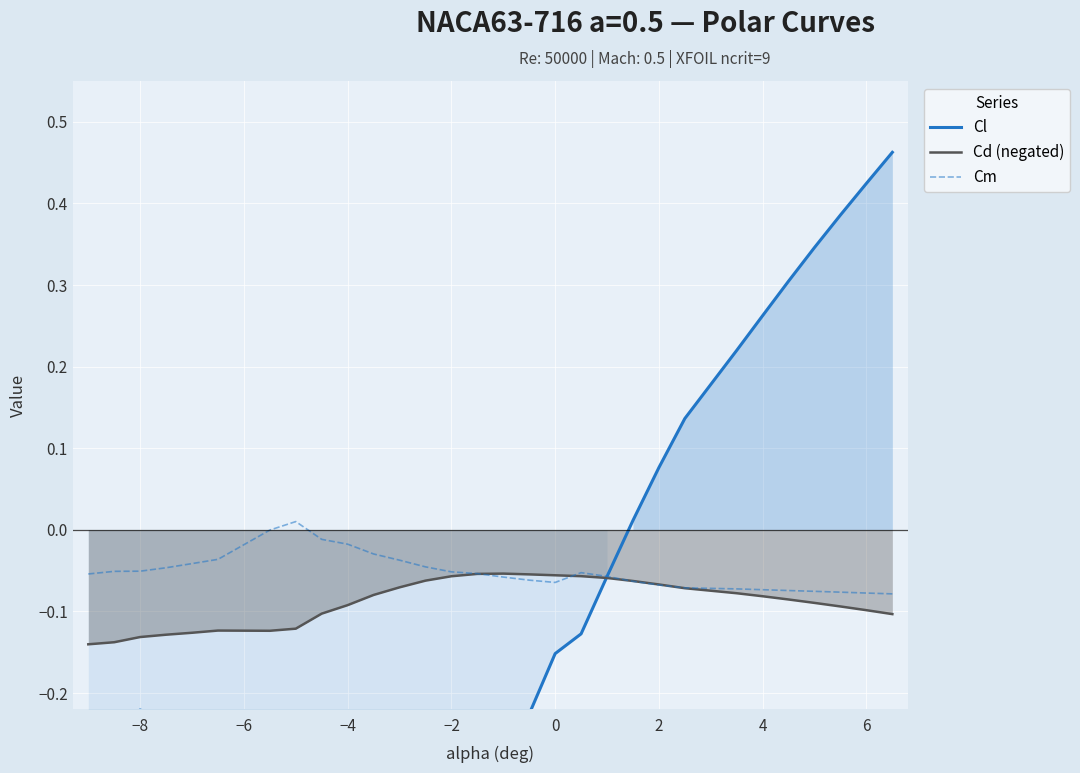

Which series has the largest range (max minus min)?

Cl